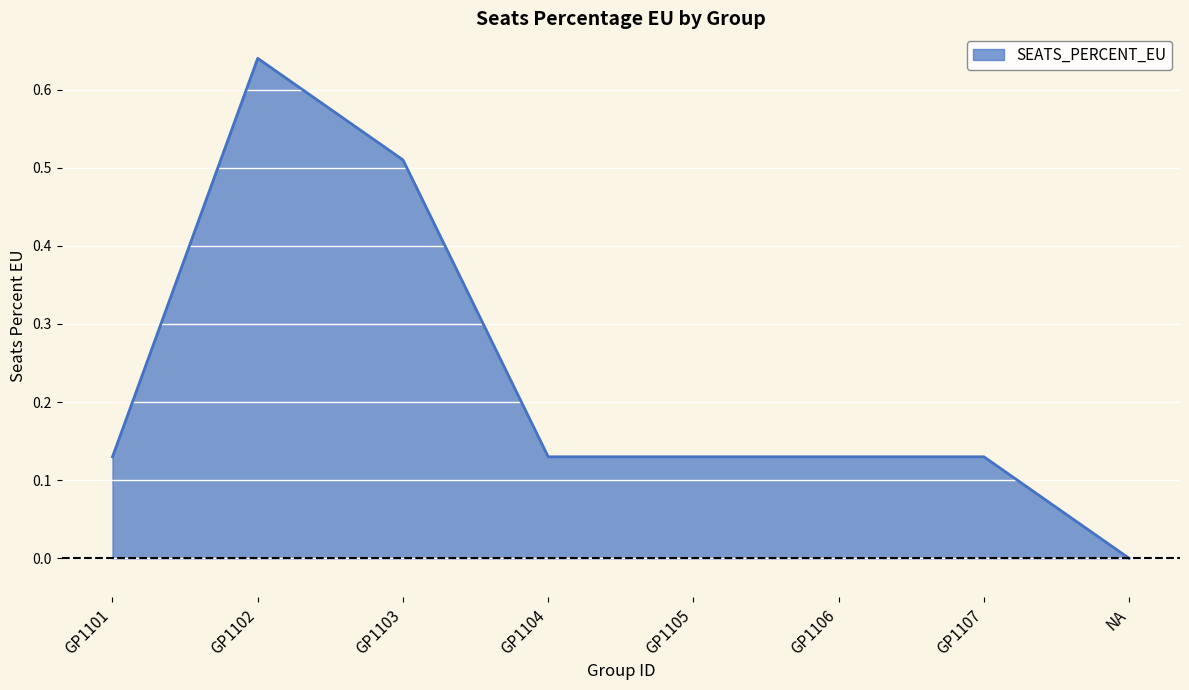

What is the sum of all values?

1.8